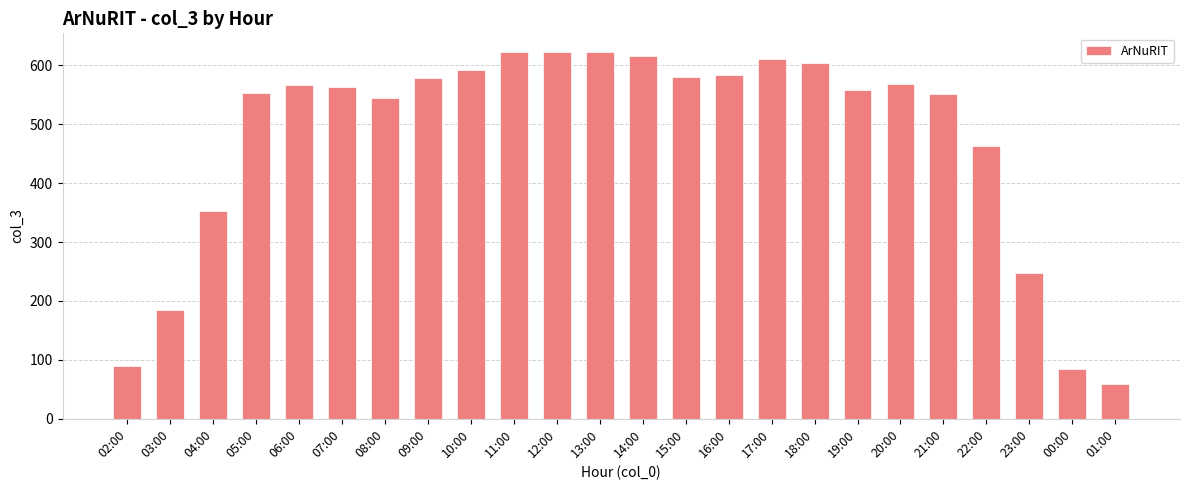

What is the label of the 18th bar from the right?

08:00